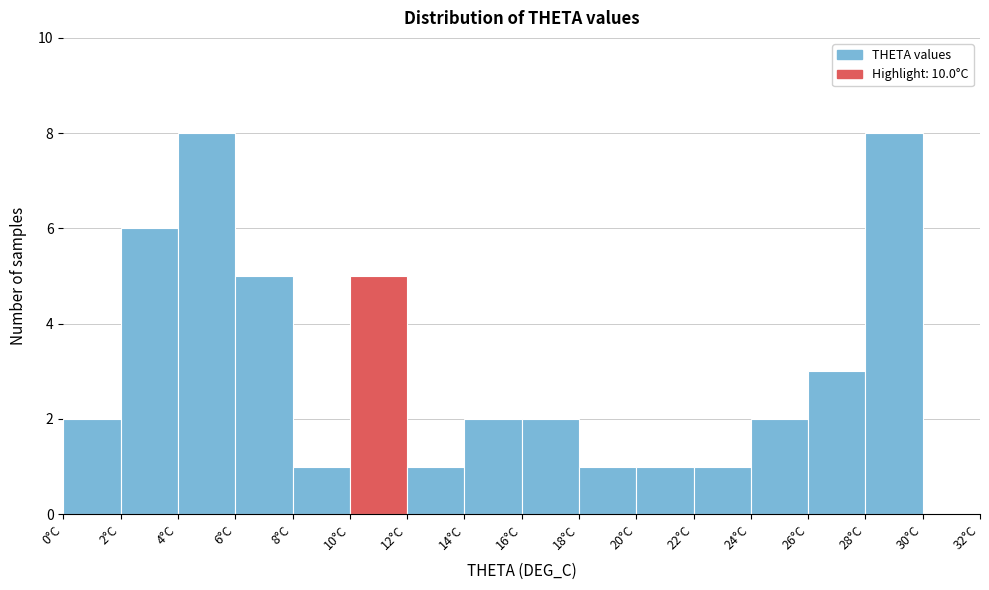

What is the height of the bar covering 18 to 20 on the x-axis? The values are not printed on the chart, so give them approximately, as read against the axis.

1